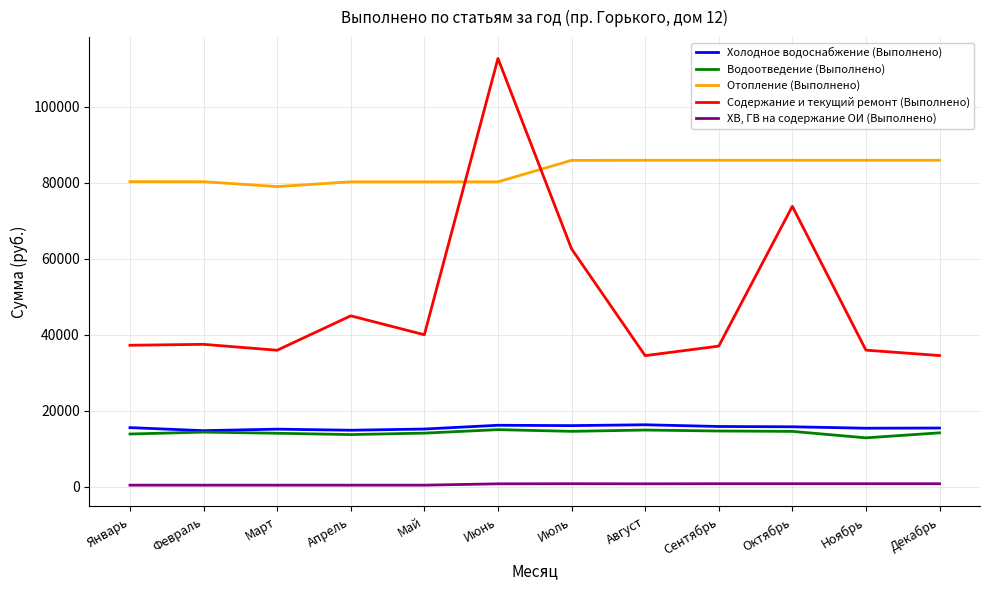

Which series has the largest total across all categories?

Отопление (Выполнено)